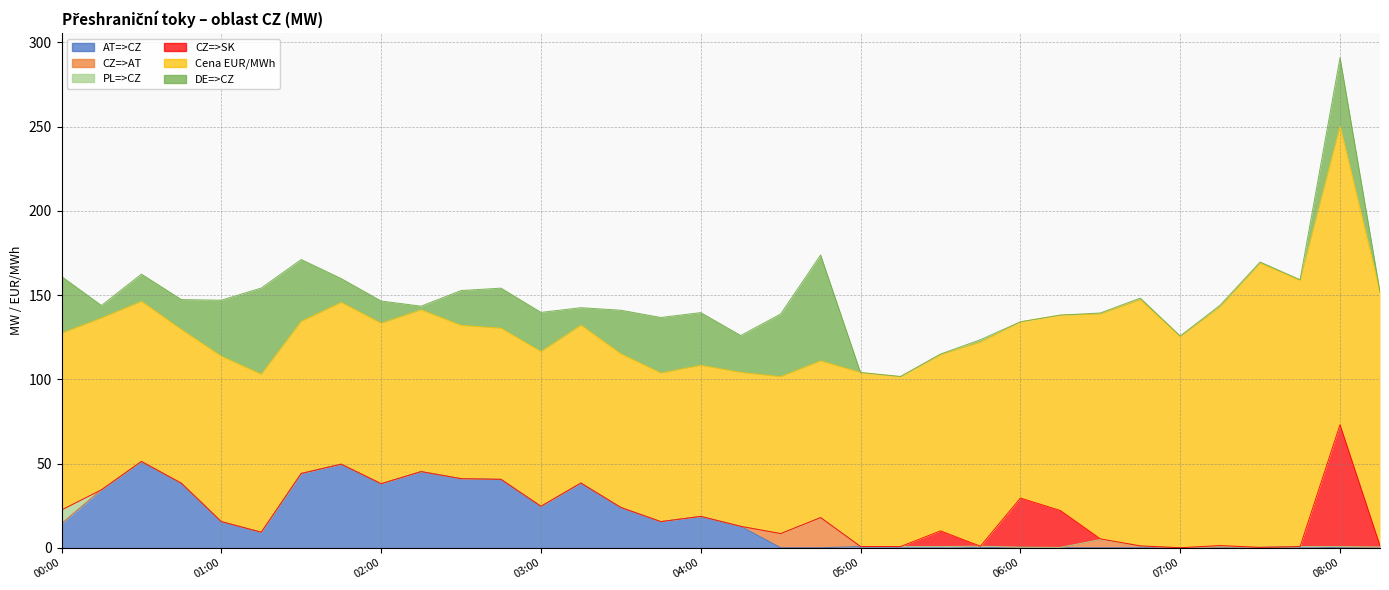

Rank the categories by CZ=>AT value from lowest to highest.

00:00, 00:15, 00:30, 00:45, 01:00, 01:15, 01:30, 01:45, 02:00, 02:15, 02:30, 02:45, 03:00, 03:15, 03:30, 03:45, 04:00, 04:15, 05:00, 05:15, 05:30, 06:00, 07:00, 07:30, 07:45, 06:15, 08:15, 07:15, 08:00, 05:45, 06:45, 06:30, 04:30, 04:45